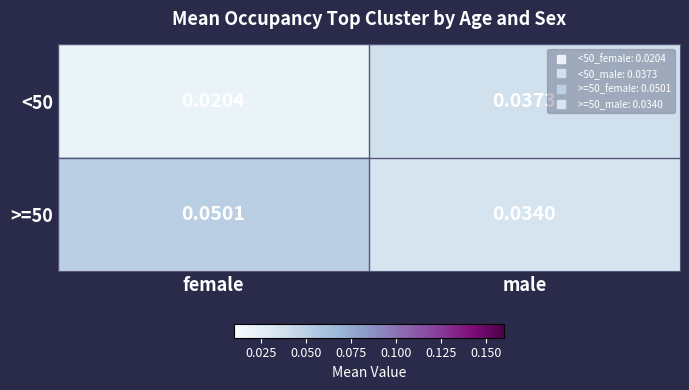

Rank the series by their average value, from highest to lowest.

>=50, <50